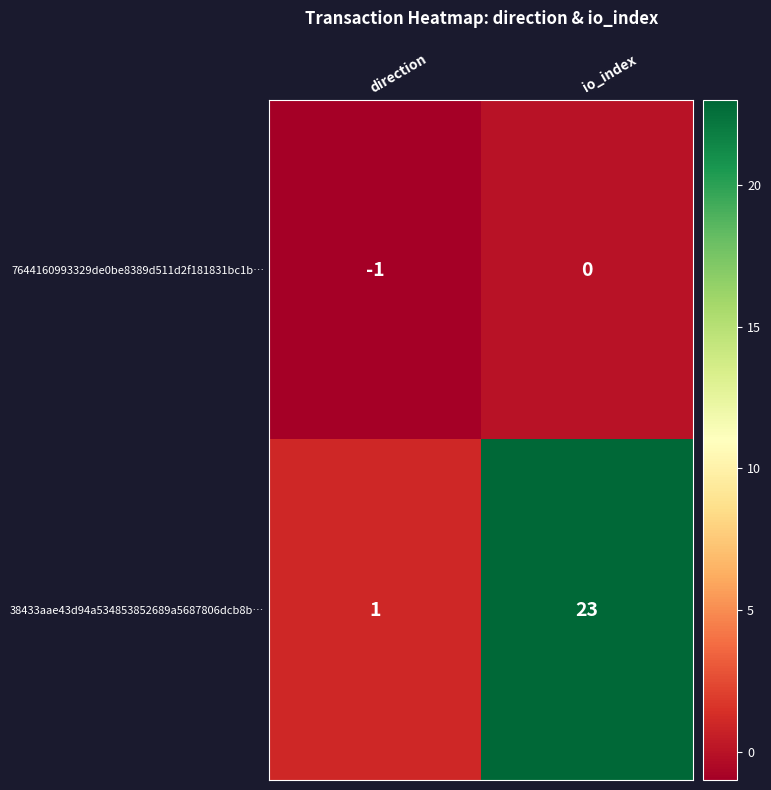

Rank the series at io_index from highest to lowest value.

38433aae43d94a534853852689a5687806dcb8b…, 7644160993329de0be8389d511d2f181831bc1b…